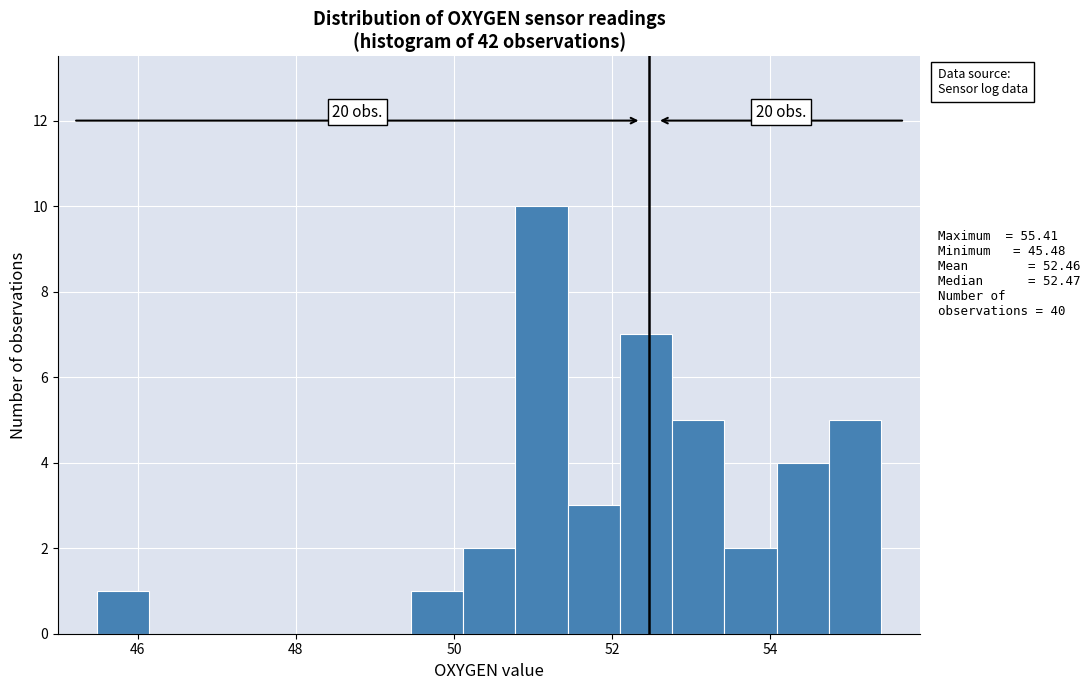

Around what value on the x-axis is the tallest bar? Give the approximate position of its centre, as read against the axis.

51.2